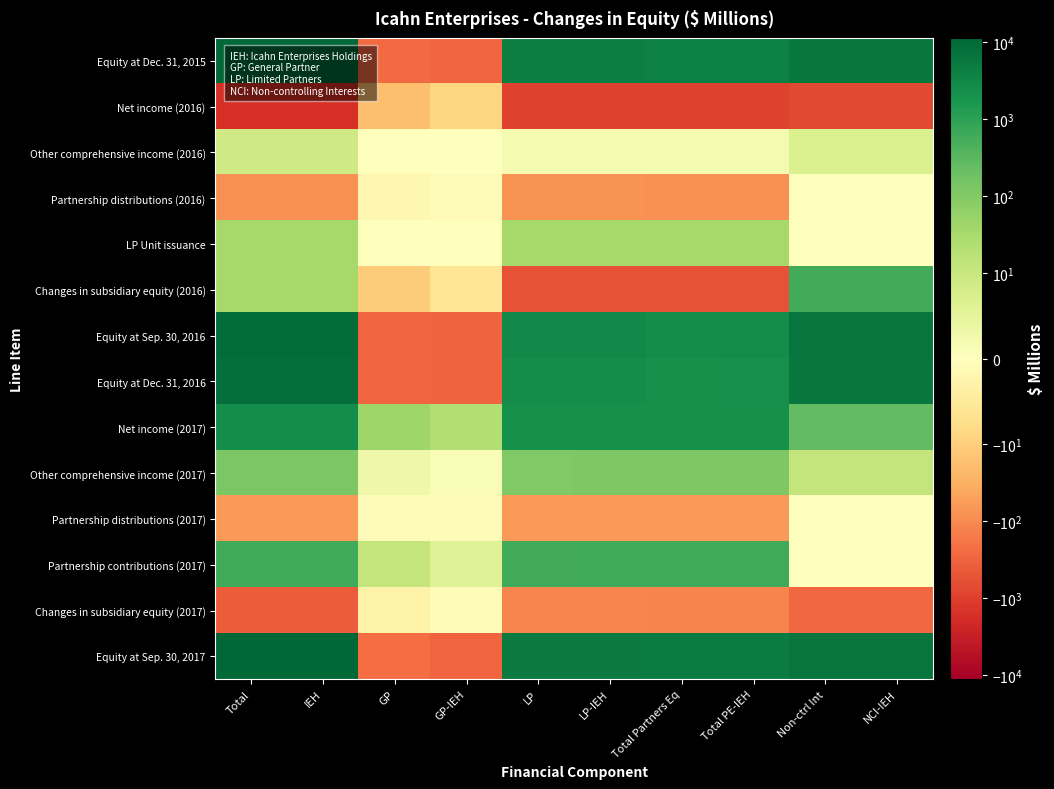

What is the greatest value displayed?

11224